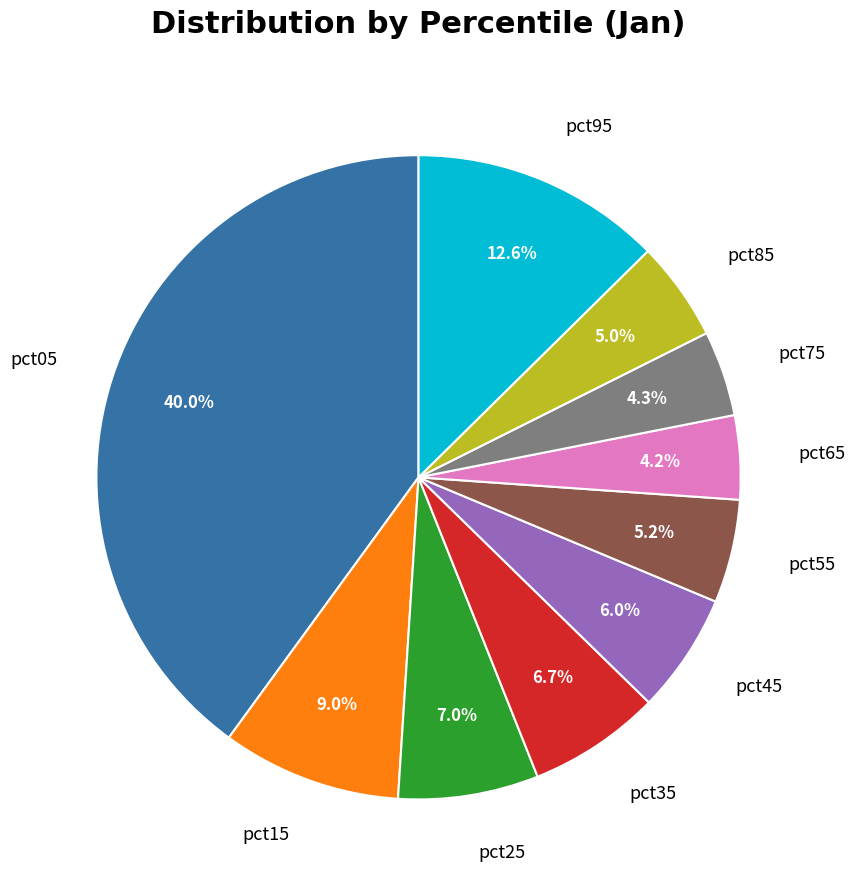

What percentage is the pct35 slice, to the nearest percent?

7%